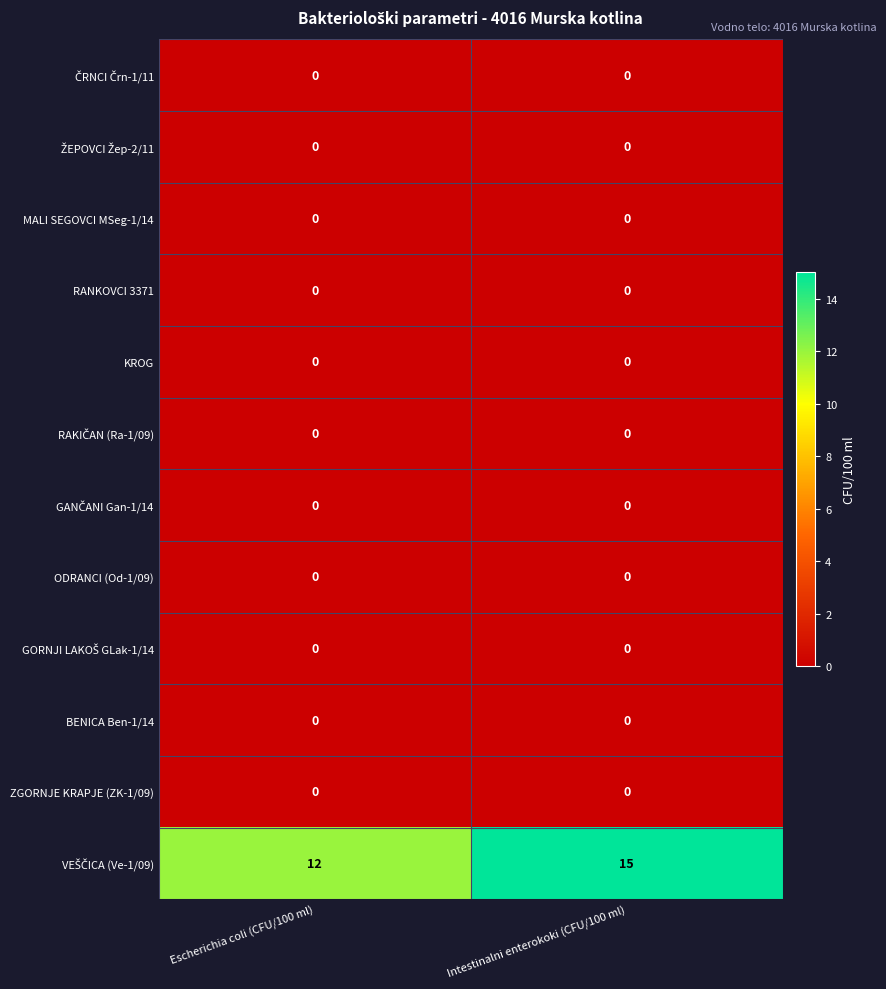

At how many categories does at least one series exceed 6?

2